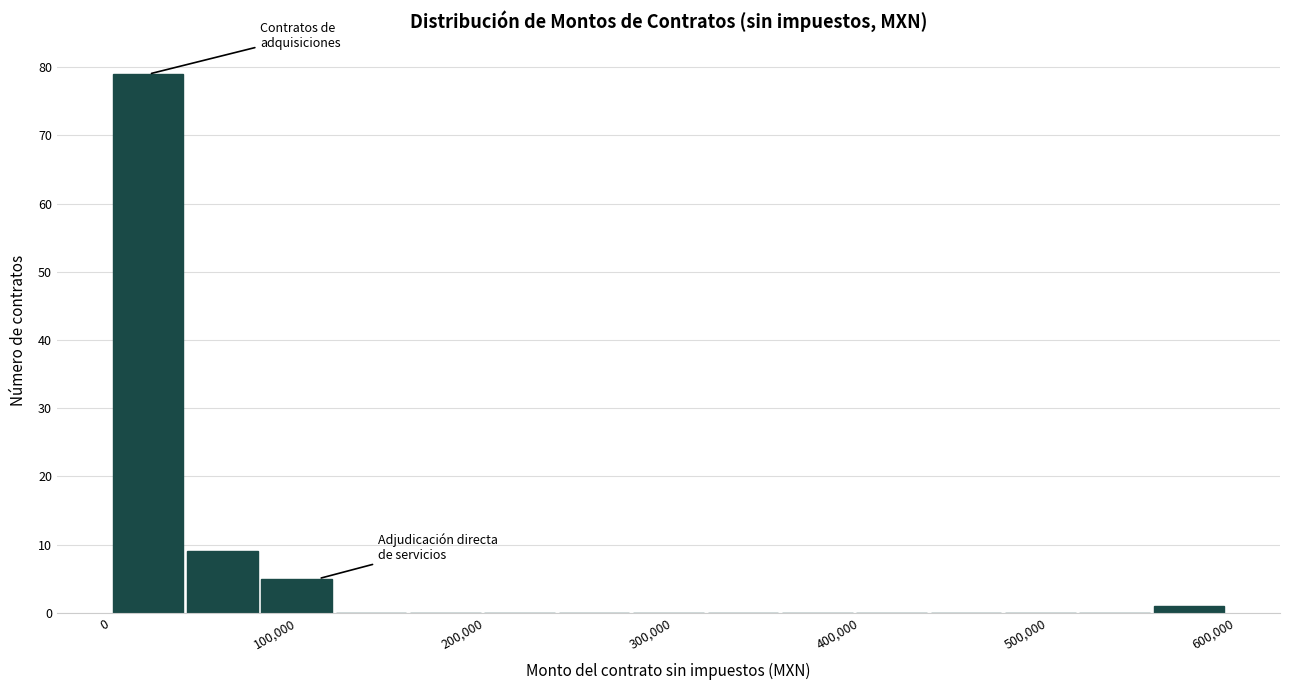

Read against the x-axis, roughly where is the centre of the tallest bar?

20000